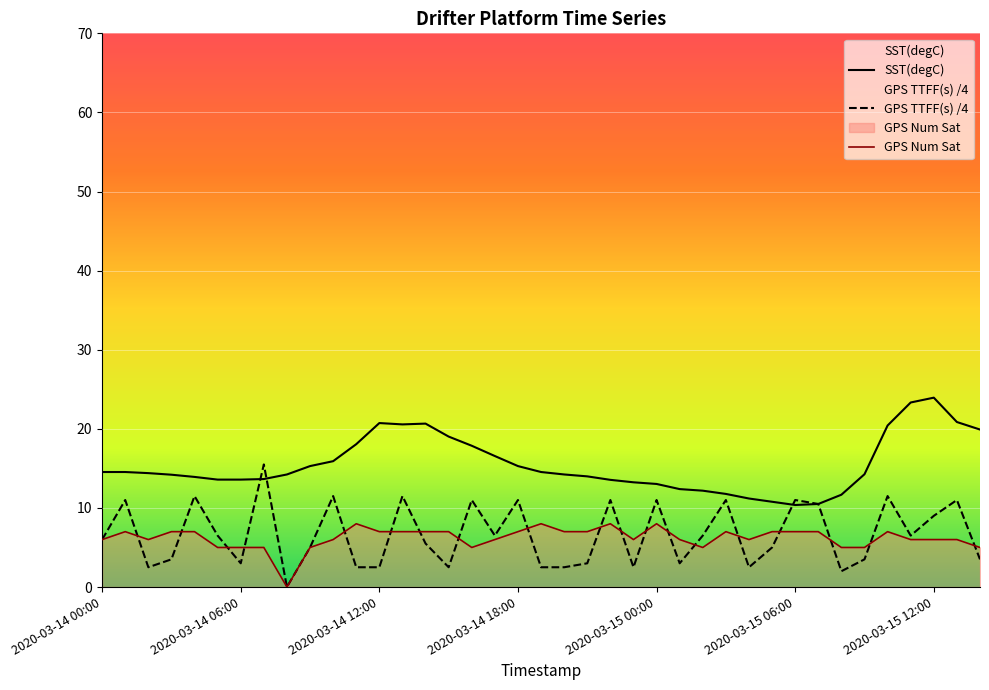

Reading right to left, transcribe all the data shown in this chart.

SST(degC): 2020-03-15 14:00=19.9	2020-03-15 13:00=20.9	2020-03-15 12:00=23.9	2020-03-15 11:00=23.3	2020-03-15 10:00=20.4	2020-03-15 09:00=14.3	2020-03-15 08:00=11.7	2020-03-15 07:00=10.5	2020-03-15 06:00=10.4	2020-03-15 05:00=10.8	2020-03-15 04:00=11.2	2020-03-15 03:00=11.8	2020-03-15 02:00=12.2	2020-03-15 01:00=12.4	2020-03-15 00:00=13.0	2020-03-14 23:00=13.2	2020-03-14 22:00=13.6	2020-03-14 21:00=14.0	2020-03-14 20:00=14.2	2020-03-14 19:00=14.5	2020-03-14 18:00=15.3	2020-03-14 17:00=16.6	2020-03-14 16:00=17.9	2020-03-14 15:00=19.0	2020-03-14 14:00=20.7	2020-03-14 13:00=20.6	2020-03-14 12:00=20.7	2020-03-14 11:00=18.1	2020-03-14 10:00=15.9	2020-03-14 09:00=15.3	2020-03-14 08:00=14.2	2020-03-14 07:00=13.7	2020-03-14 06:00=13.6	2020-03-14 05:00=13.6	2020-03-14 04:00=13.9	2020-03-14 03:00=14.2	2020-03-14 02:00=14.4	2020-03-14 01:00=14.5	2020-03-14 00:00=14.5
GPS TTFF(s): 2020-03-15 14:00=3.5	2020-03-15 13:00=11.0	2020-03-15 12:00=9.0	2020-03-15 11:00=6.5	2020-03-15 10:00=11.5	2020-03-15 09:00=3.5	2020-03-15 08:00=2.0	2020-03-15 07:00=10.5	2020-03-15 06:00=11.0	2020-03-15 05:00=5.0	2020-03-15 04:00=2.5	2020-03-15 03:00=11.0	2020-03-15 02:00=6.5	2020-03-15 01:00=3.0	2020-03-15 00:00=11.0	2020-03-14 23:00=2.5	2020-03-14 22:00=11.0	2020-03-14 21:00=3.0	2020-03-14 20:00=2.5	2020-03-14 19:00=2.5	2020-03-14 18:00=11.0	2020-03-14 17:00=6.5	2020-03-14 16:00=11.0	2020-03-14 15:00=2.5	2020-03-14 14:00=5.5	2020-03-14 13:00=11.5	2020-03-14 12:00=2.5	2020-03-14 11:00=2.5	2020-03-14 10:00=11.5	2020-03-14 09:00=5.0	2020-03-14 08:00=0.0	2020-03-14 07:00=15.5	2020-03-14 06:00=3.0	2020-03-14 05:00=6.5	2020-03-14 04:00=11.5	2020-03-14 03:00=3.5	2020-03-14 02:00=2.5	2020-03-14 01:00=11.0	2020-03-14 00:00=6.0
GPS Num Sat: 2020-03-15 14:00=5.0	2020-03-15 13:00=6.0	2020-03-15 12:00=6.0	2020-03-15 11:00=6.0	2020-03-15 10:00=7.0	2020-03-15 09:00=5.0	2020-03-15 08:00=5.0	2020-03-15 07:00=7.0	2020-03-15 06:00=7.0	2020-03-15 05:00=7.0	2020-03-15 04:00=6.0	2020-03-15 03:00=7.0	2020-03-15 02:00=5.0	2020-03-15 01:00=6.0	2020-03-15 00:00=8.0	2020-03-14 23:00=6.0	2020-03-14 22:00=8.0	2020-03-14 21:00=7.0	2020-03-14 20:00=7.0	2020-03-14 19:00=8.0	2020-03-14 18:00=7.0	2020-03-14 17:00=6.0	2020-03-14 16:00=5.0	2020-03-14 15:00=7.0	2020-03-14 14:00=7.0	2020-03-14 13:00=7.0	2020-03-14 12:00=7.0	2020-03-14 11:00=8.0	2020-03-14 10:00=6.0	2020-03-14 09:00=5.0	2020-03-14 08:00=0.0	2020-03-14 07:00=5.0	2020-03-14 06:00=5.0	2020-03-14 05:00=5.0	2020-03-14 04:00=7.0	2020-03-14 03:00=7.0	2020-03-14 02:00=6.0	2020-03-14 01:00=7.0	2020-03-14 00:00=6.0